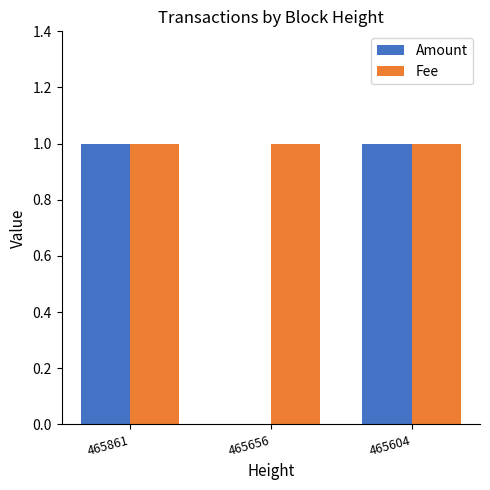

Between 465861 and 465656, which series saw the biggest shift?

Amount